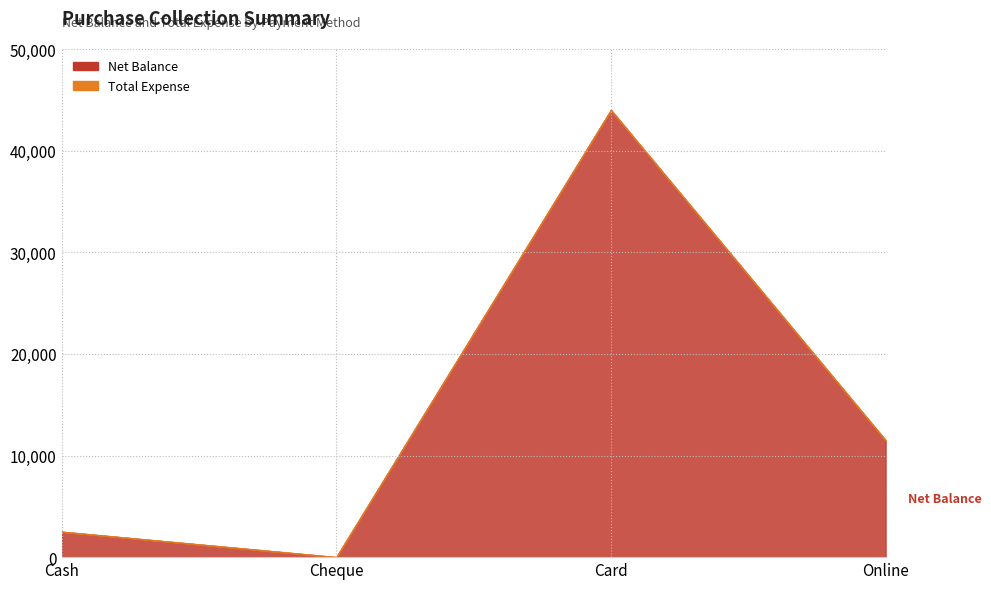

List the series in order of their peak value, lowest first.

Total Expense, Net Balance